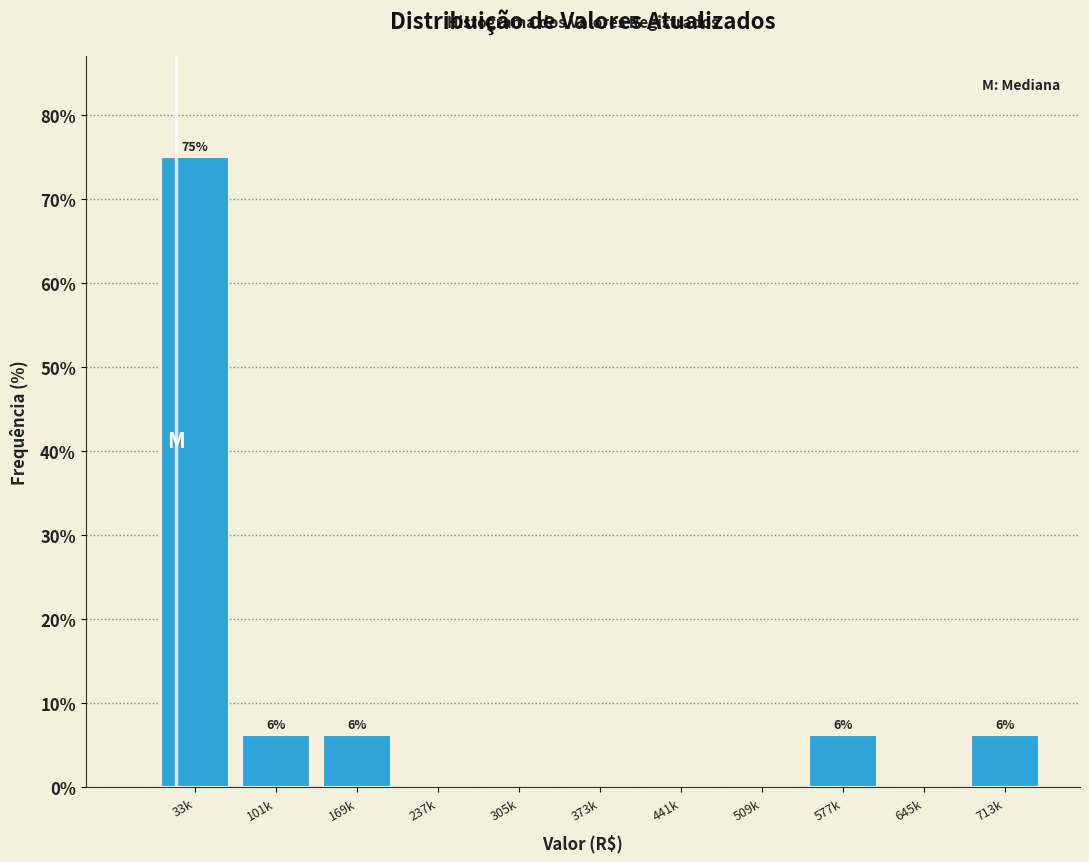

What is the greatest value displayed?

75.0